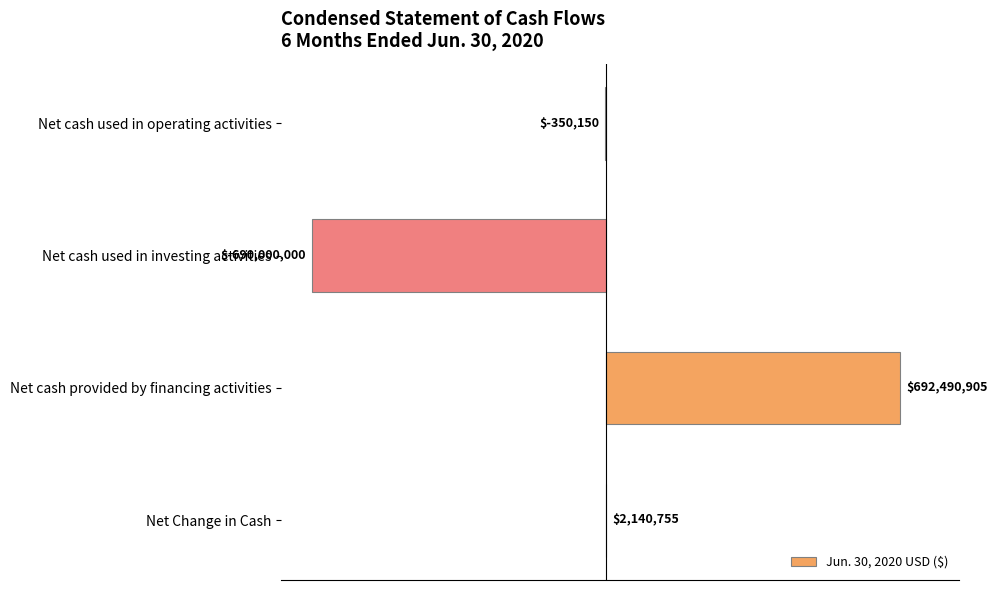

How many values are above zero?

2